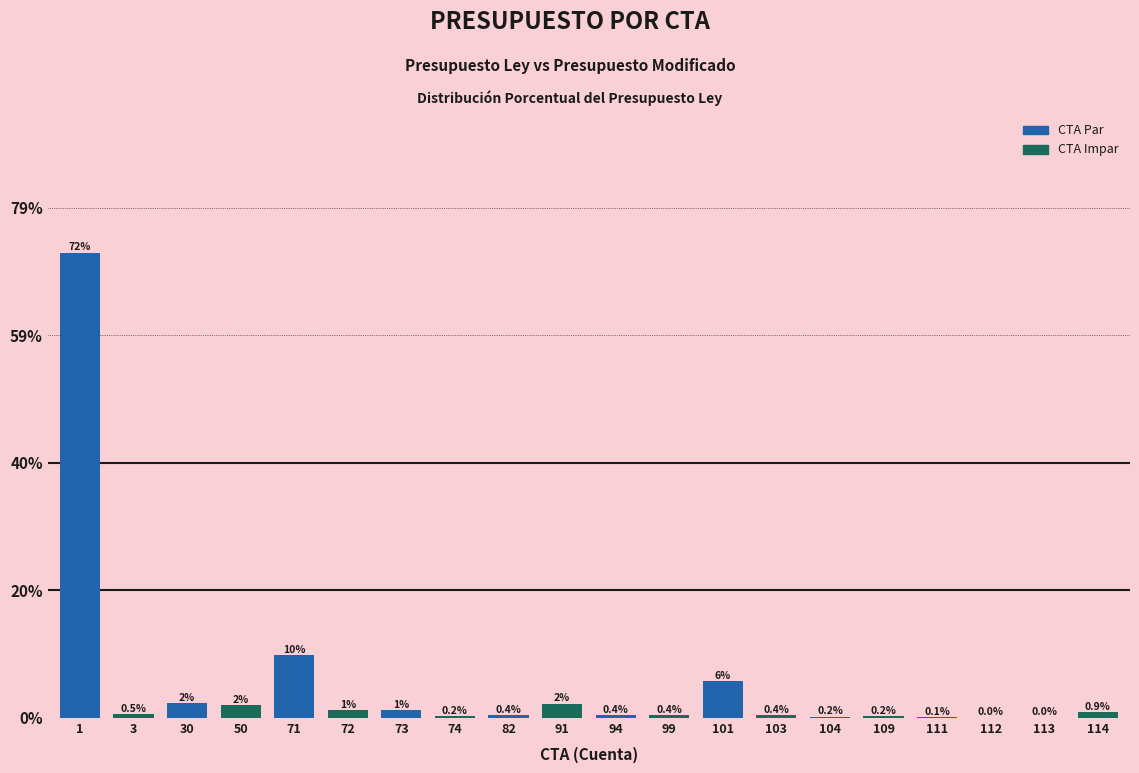

The chart shows a value of 0.4 at 99. True or false?

True